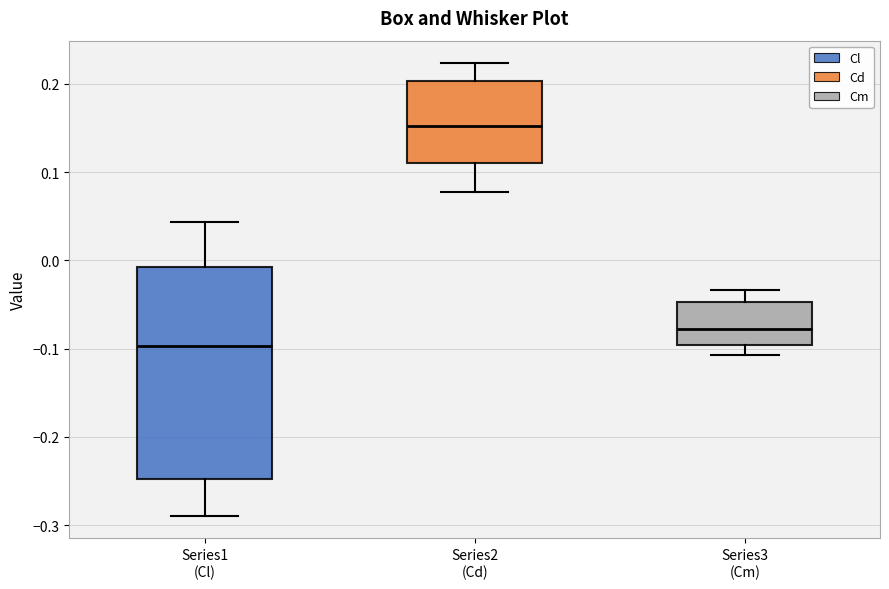

Comparing the boxes themselves (not the whiskers), which one is the tallest?

Series1 (Cl)